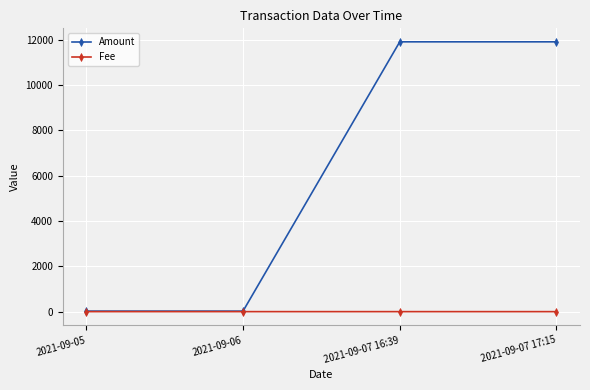

What is the greatest value displayed?

11904.3